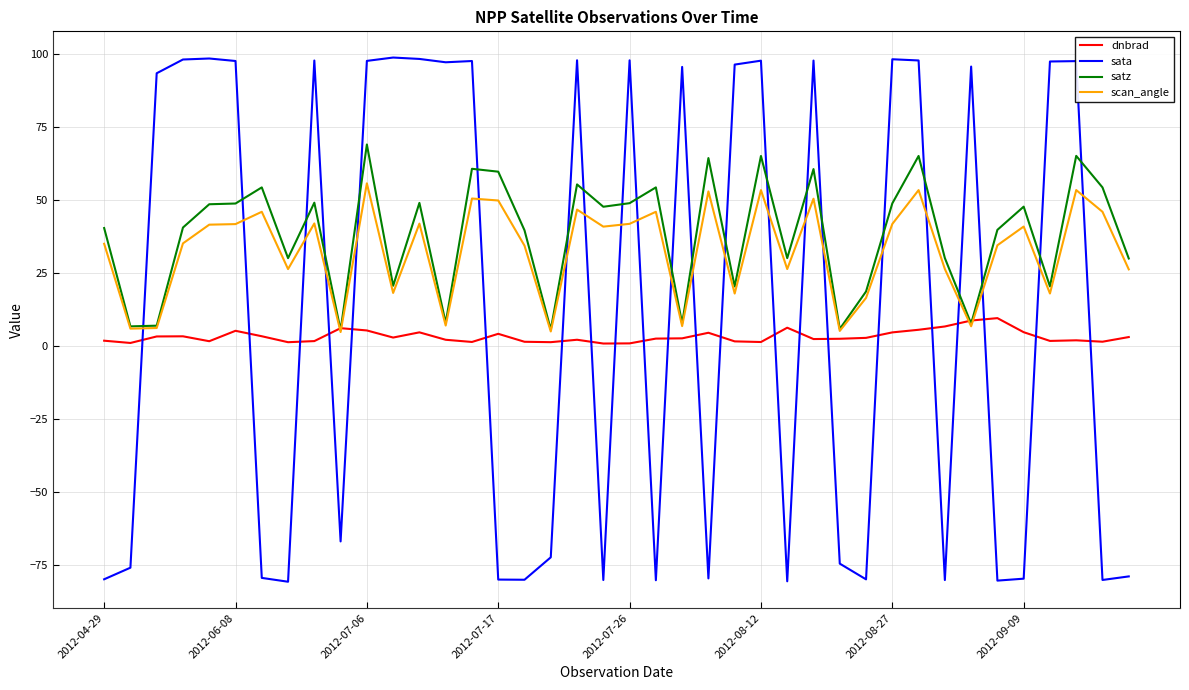

Count the number of categories in the chart.

40